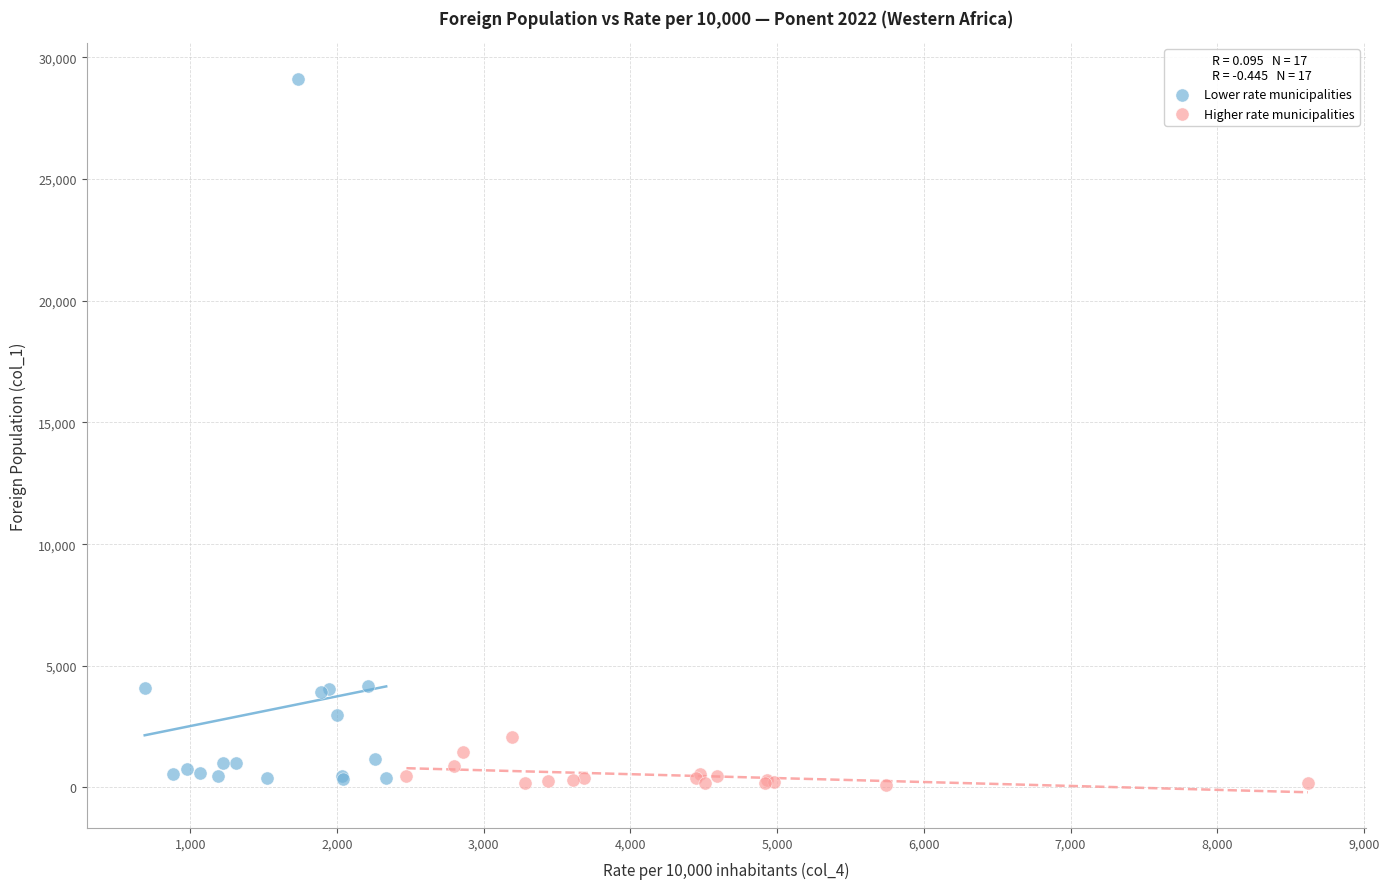

What are all the series names shown in the legend?

Lower rate municipalities, Higher rate municipalities